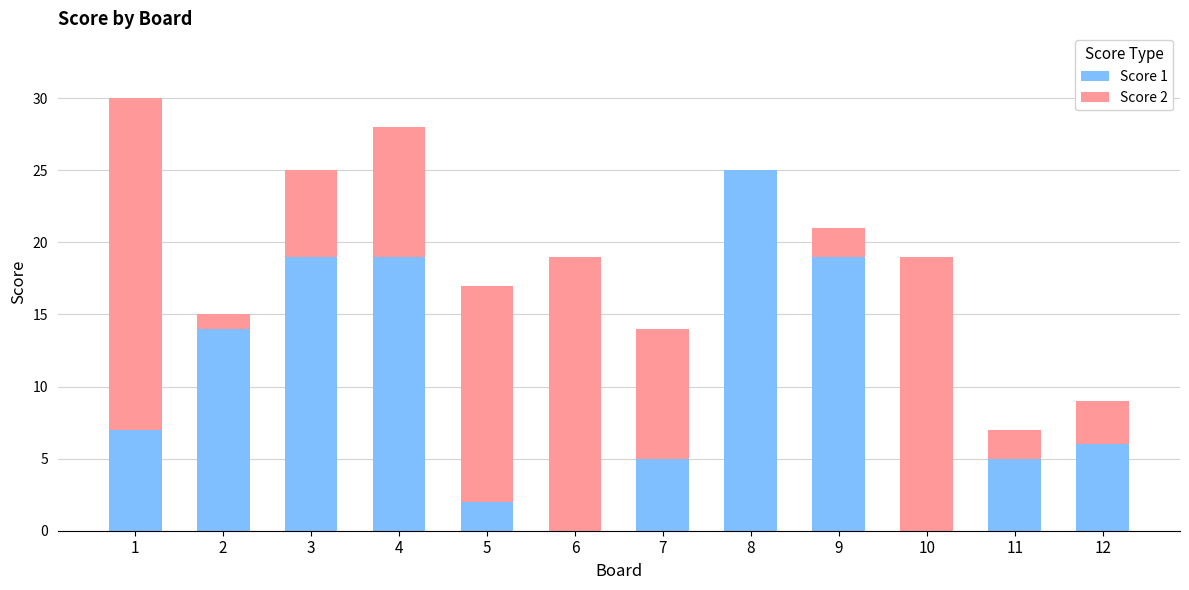

What is the total value across all series at 8?

25